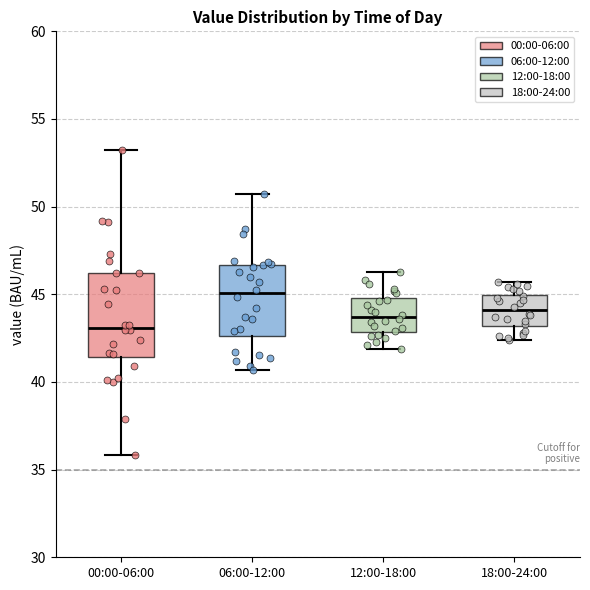

Which box is the tallest, from its lower edge to its upper edge?

00:00-06:00